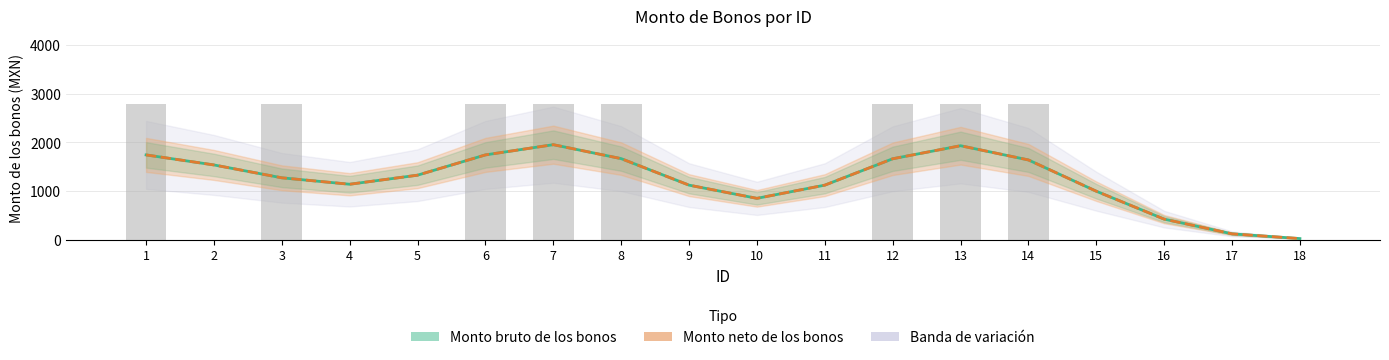

Which category has the lowest value in the Monto neto de los bonos series?

18